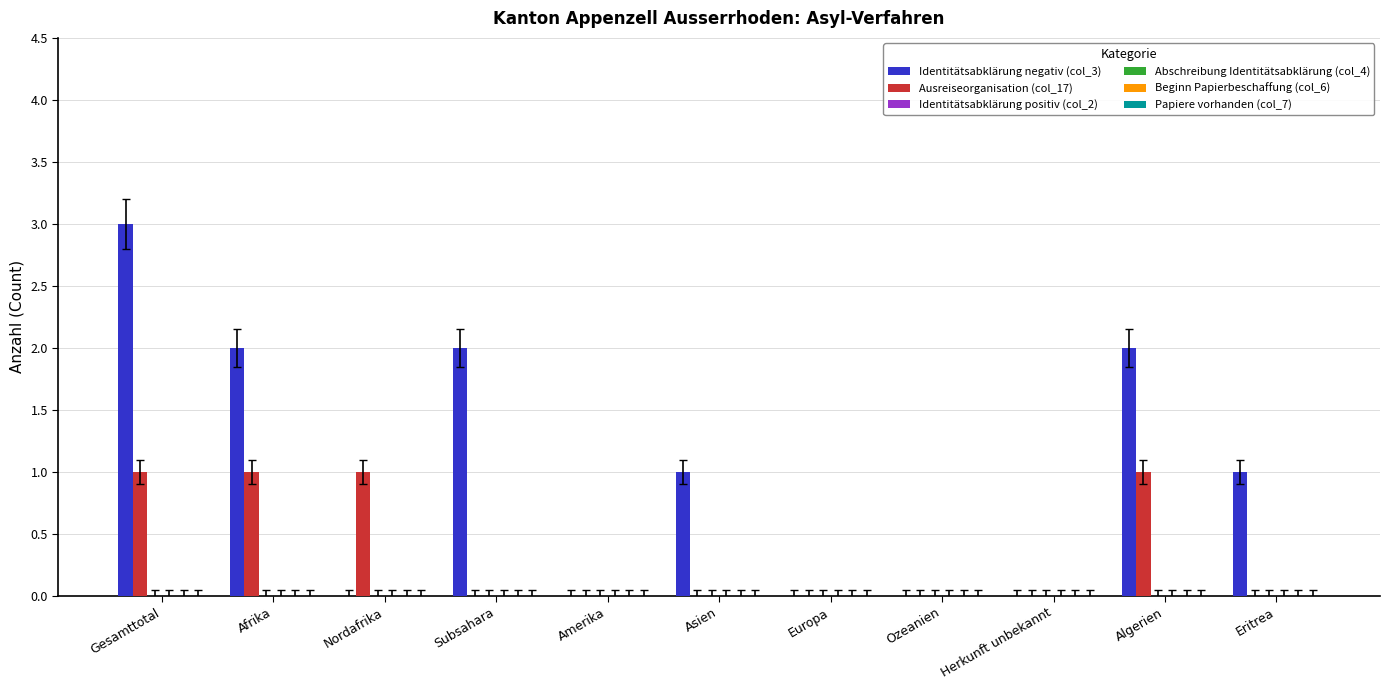

Which series has the largest total across all categories?

Identitätsabklärung negativ (col_3)